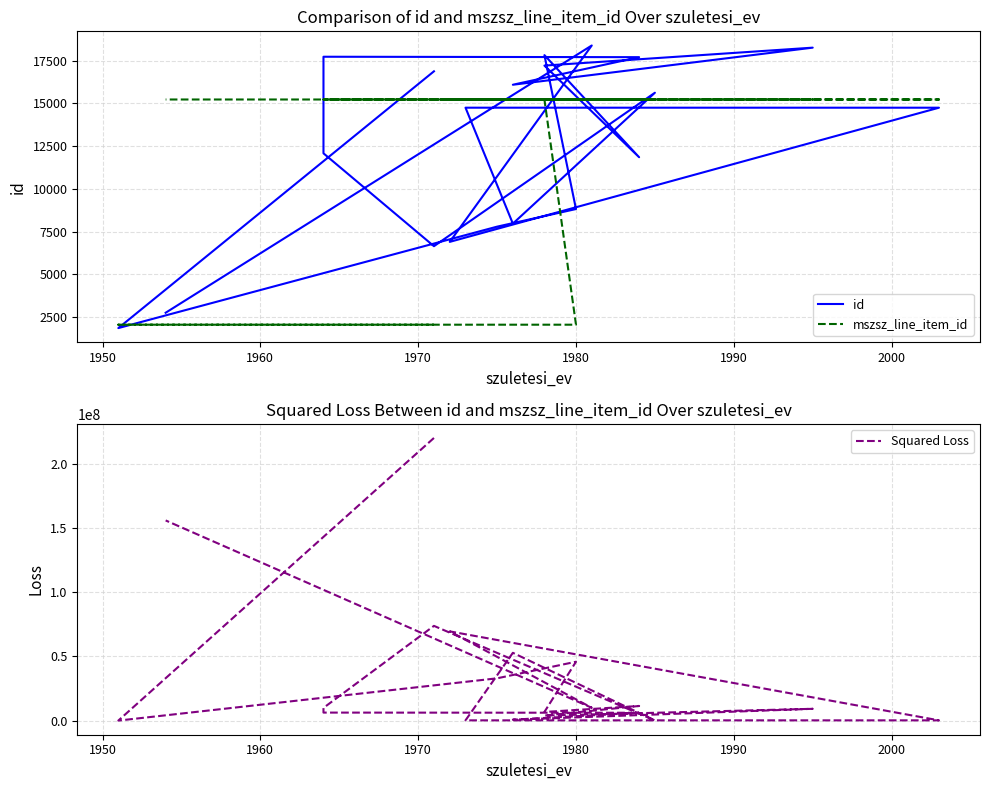

At how many categories does at least one series exceed 108004885?

2